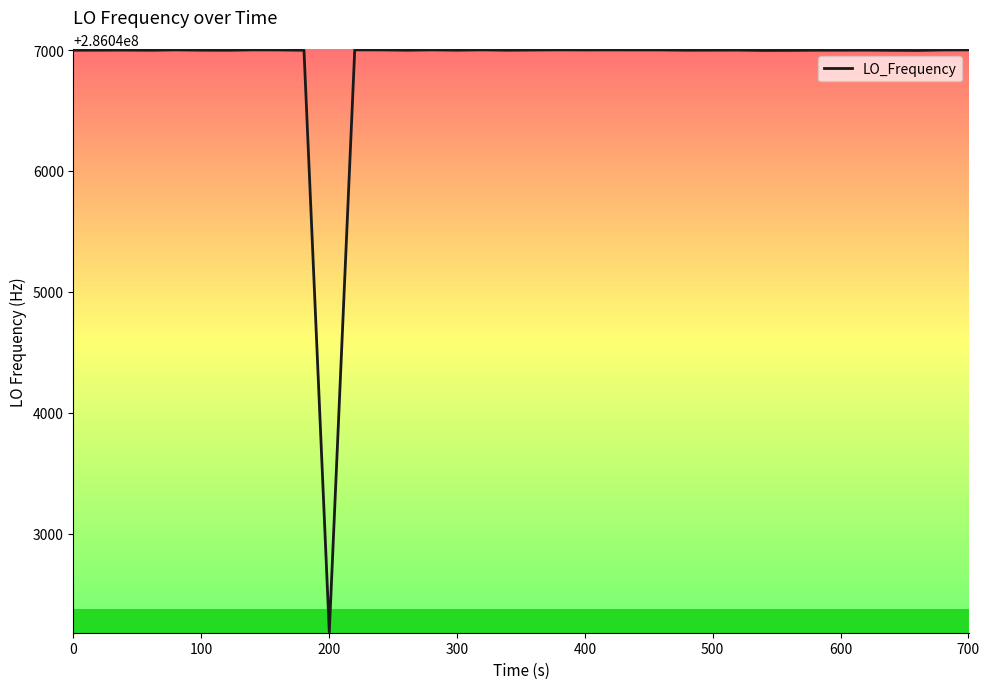

What is the greatest value displayed?

286047001.2